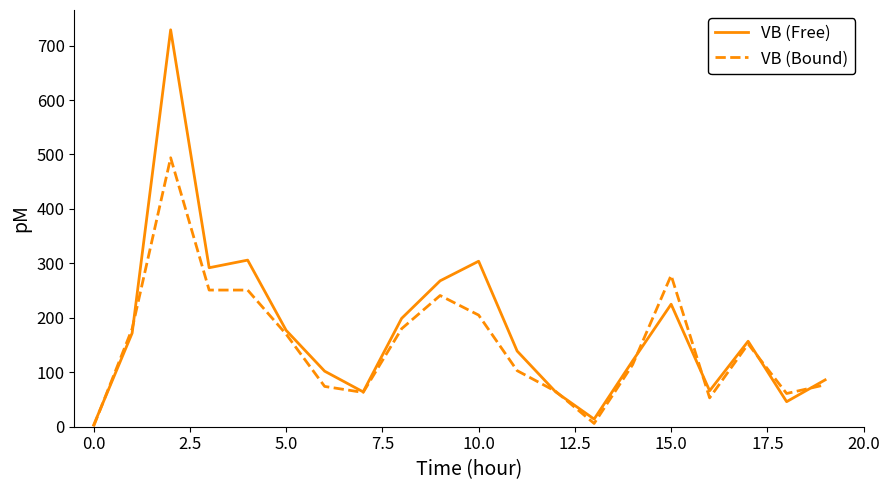

What is the maximum value shown in the chart?

729